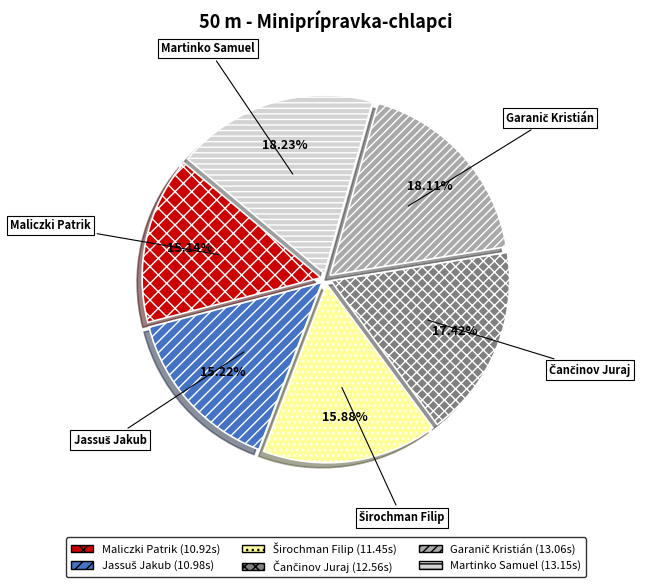

Count the number of slices in the pie.

6